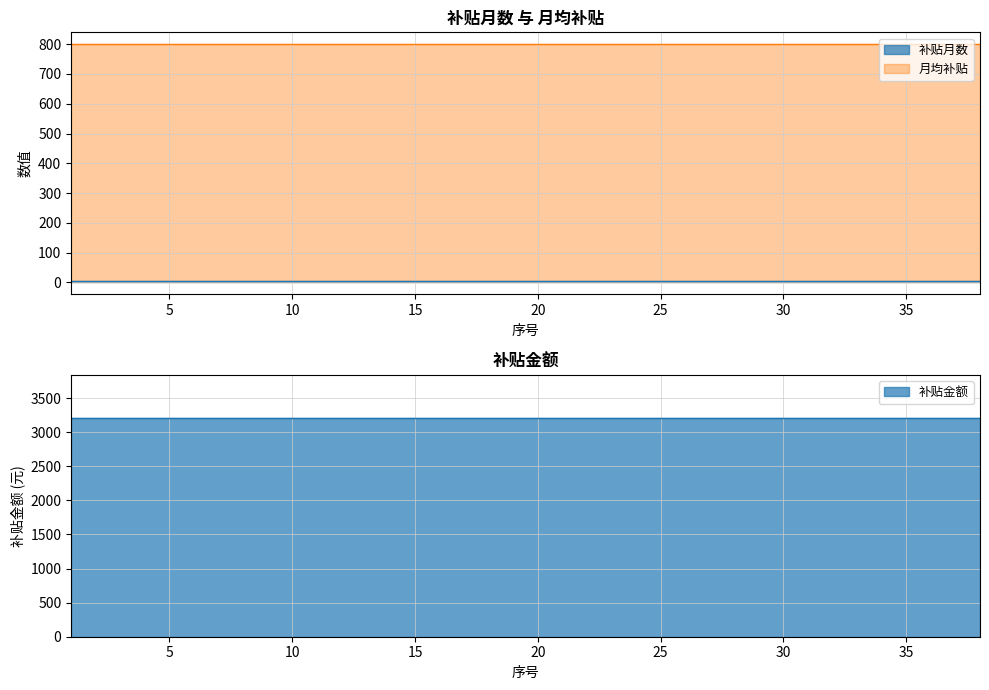

Reading left to right, what are all the values shown in this chart?

补贴月数: 1=4	2=4	3=4	4=4	5=4	6=4	7=4	8=4	9=4	10=4	11=4	12=4	13=4	14=4	15=4	16=4	17=4	18=4	19=4	20=4	21=4	22=4	23=4	24=4	25=4	26=4	27=4	28=4	29=4	30=4	31=4	32=4	33=4	34=4	35=4	36=4	37=4	38=4
月均补贴: 1=800	2=800	3=800	4=800	5=800	6=800	7=800	8=800	9=800	10=800	11=800	12=800	13=800	14=800	15=800	16=800	17=800	18=800	19=800	20=800	21=800	22=800	23=800	24=800	25=800	26=800	27=800	28=800	29=800	30=800	31=800	32=800	33=800	34=800	35=800	36=800	37=800	38=800
补贴金额: 1=3200	2=3200	3=3200	4=3200	5=3200	6=3200	7=3200	8=3200	9=3200	10=3200	11=3200	12=3200	13=3200	14=3200	15=3200	16=3200	17=3200	18=3200	19=3200	20=3200	21=3200	22=3200	23=3200	24=3200	25=3200	26=3200	27=3200	28=3200	29=3200	30=3200	31=3200	32=3200	33=3200	34=3200	35=3200	36=3200	37=3200	38=3200